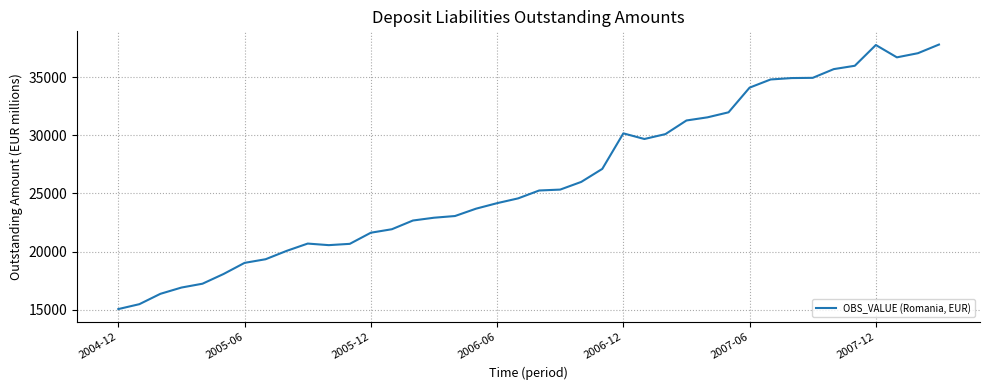

What is the difference between the maximum and minimum values?

22764.7